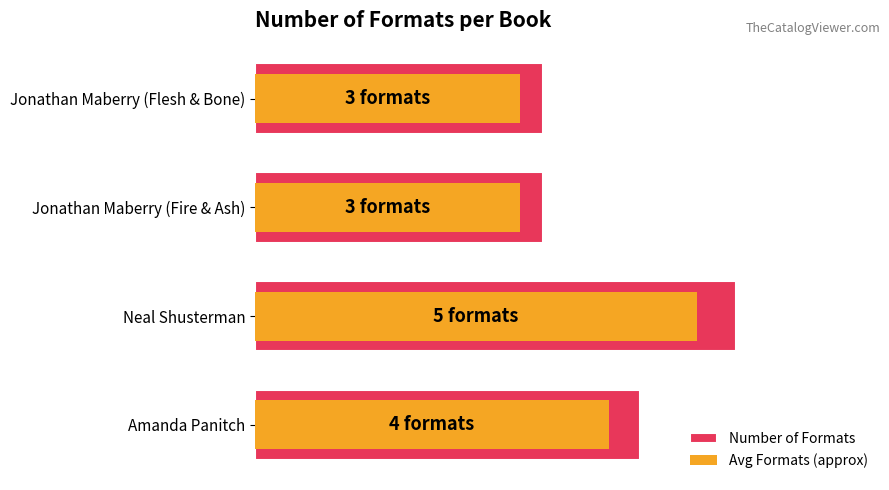

Does the chart contain stacked bars?

No